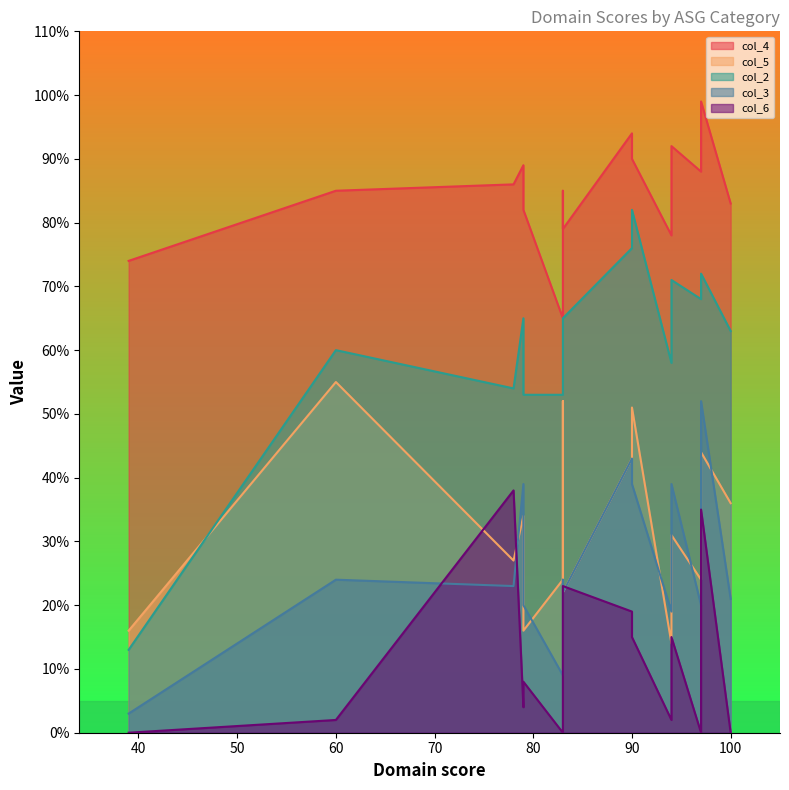

What is the difference between the maximum and second lowest values in the col_5 series?

39